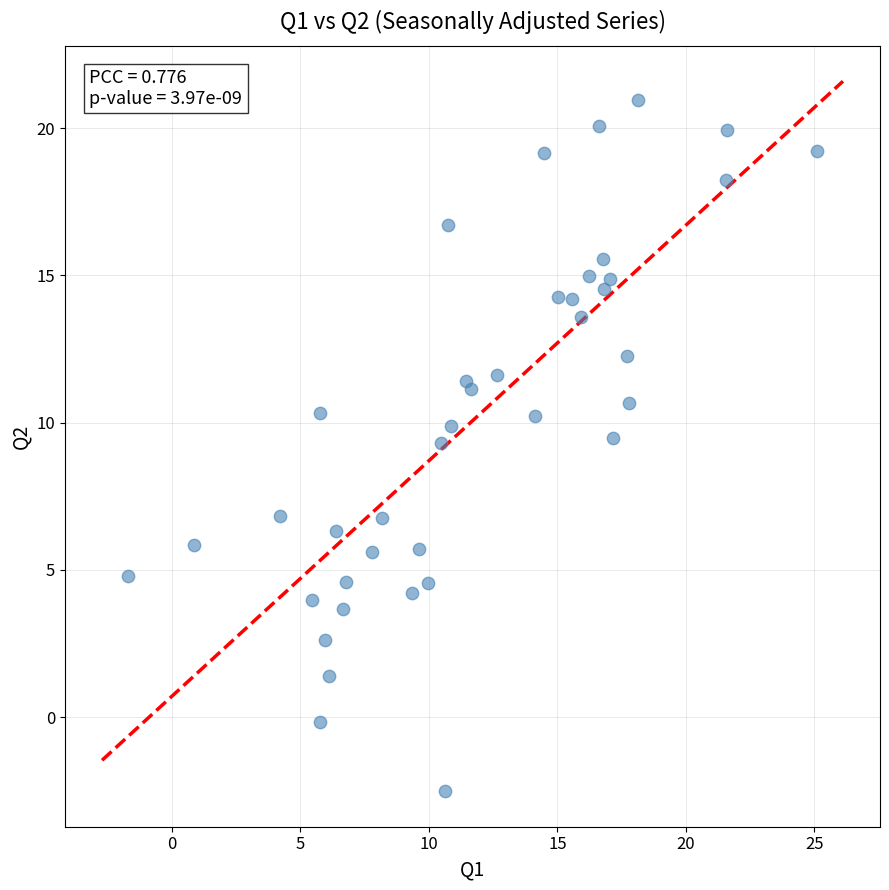

What is the range of Y values (max minus min)?

23.5